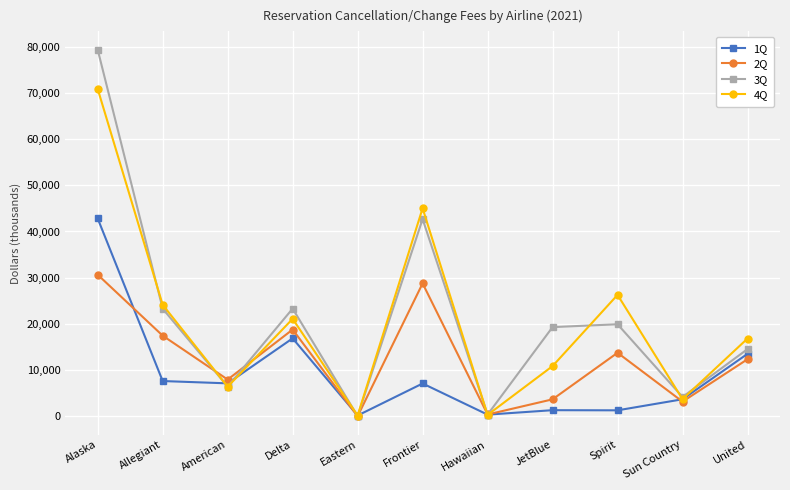

What is the minimum value for 2Q?

47